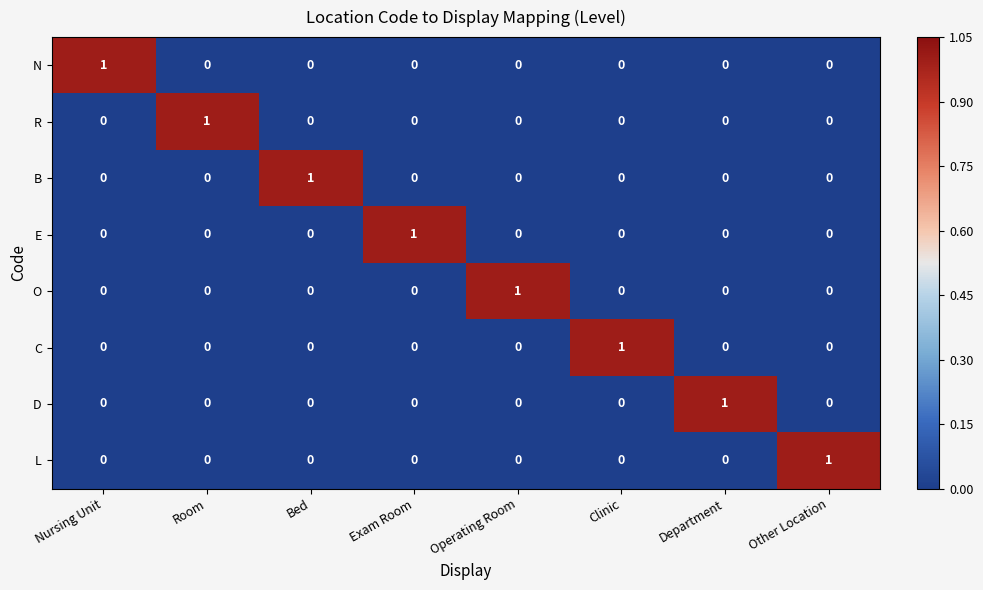

The value of L at Clinic is 0. True or false?

True